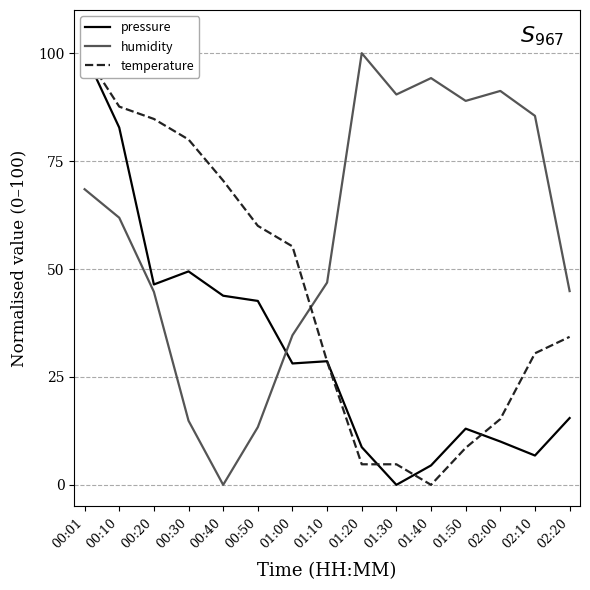

What is the sum of the humidity values at 00:01 and 01:10?

115.3